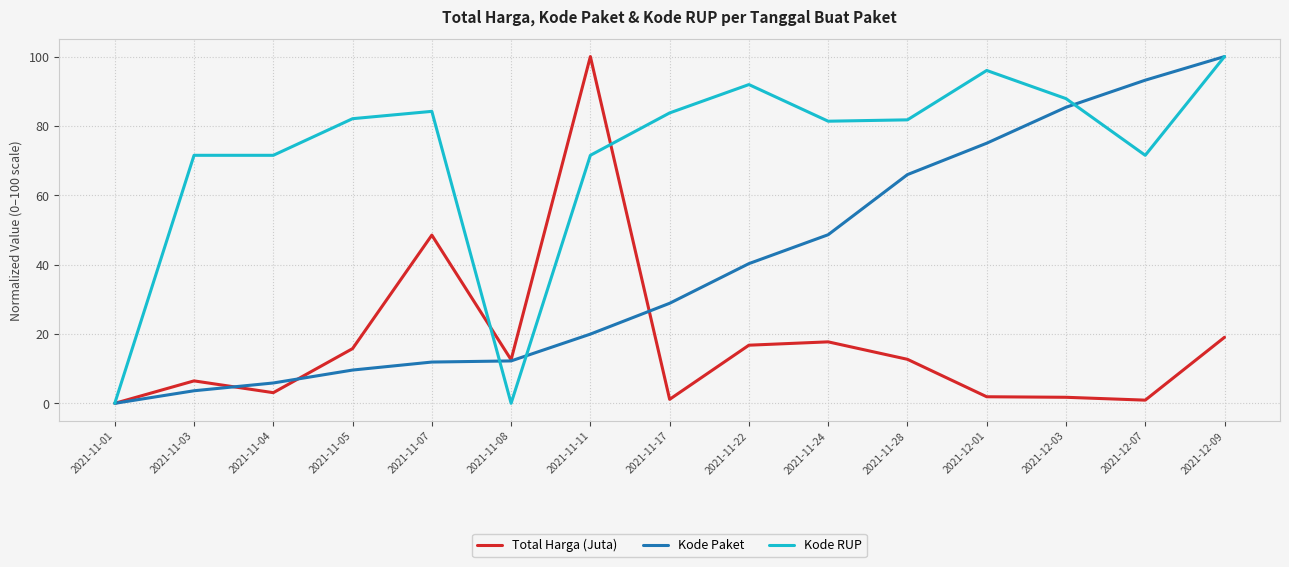

Where is Total Harga (Juta) nearest to the value 50?

2021-11-07